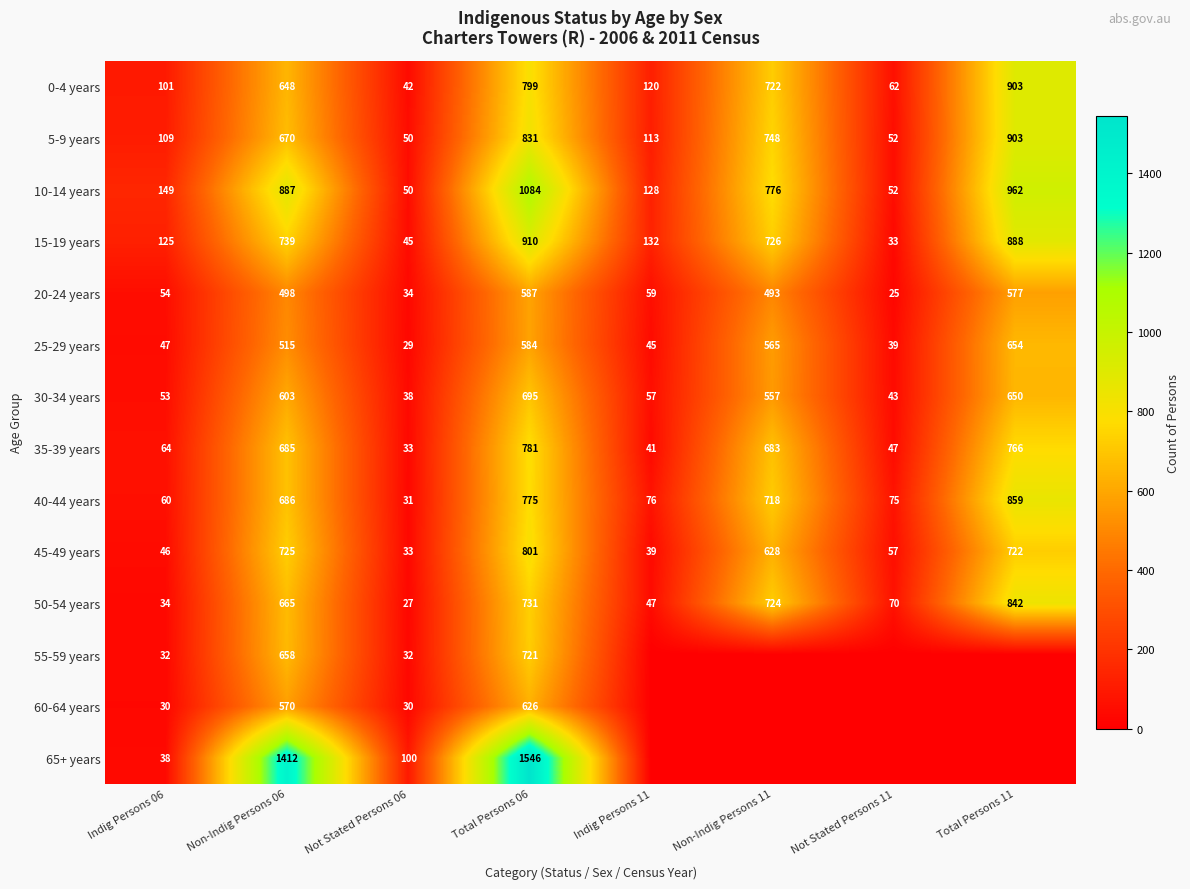

How many values in the 30-34 years series are below 557?

4